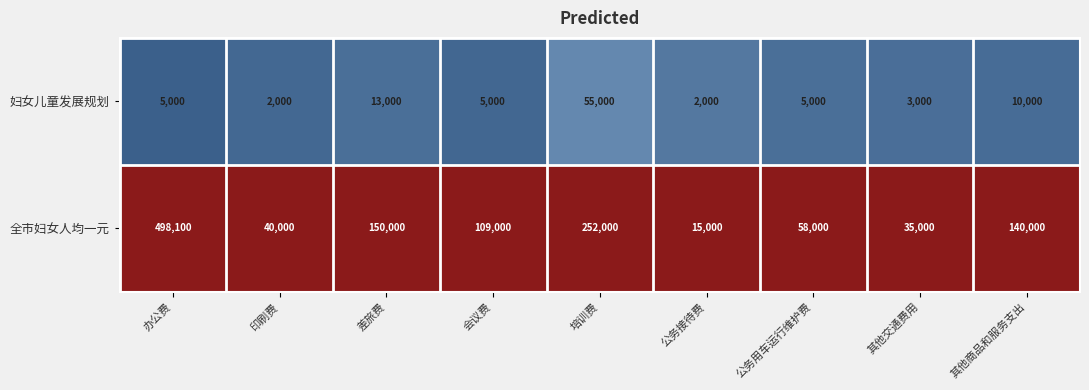

List the series in order of their overall mean, highest first.

全市妇女人均一元, 妇女儿童发展规划